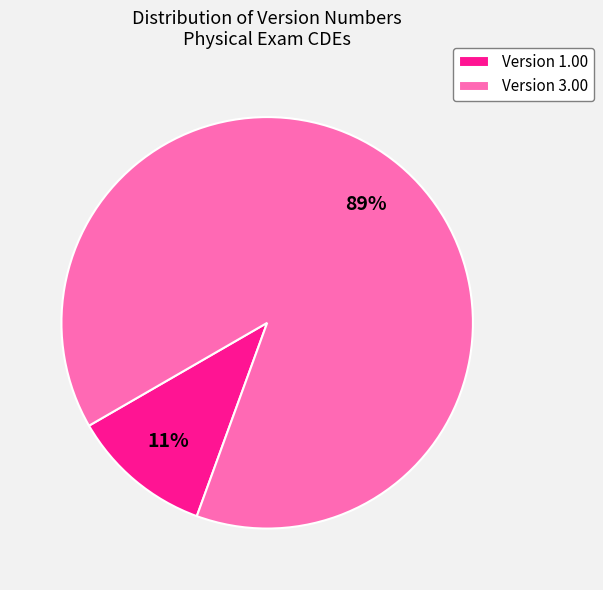

Which has a higher value, Version 1.00 or Version 3.00?

Version 3.00